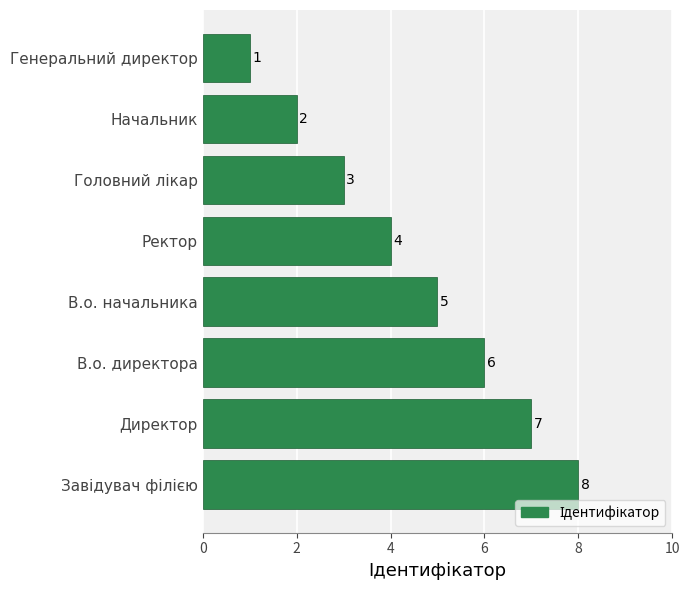

True or false: the data shows 2 at Начальник.

True